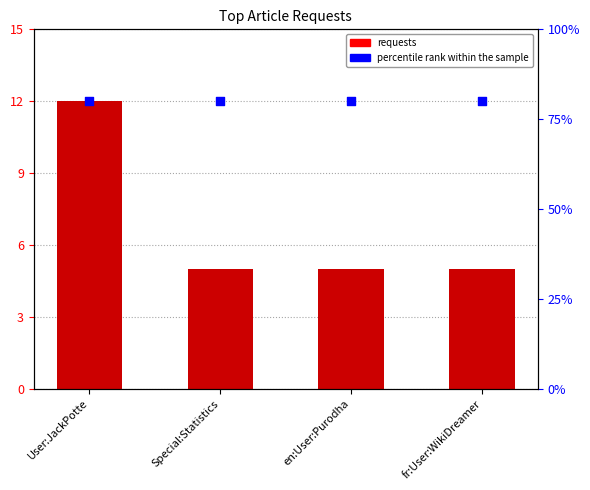

Which series has the largest Y range (max minus min)?

requests